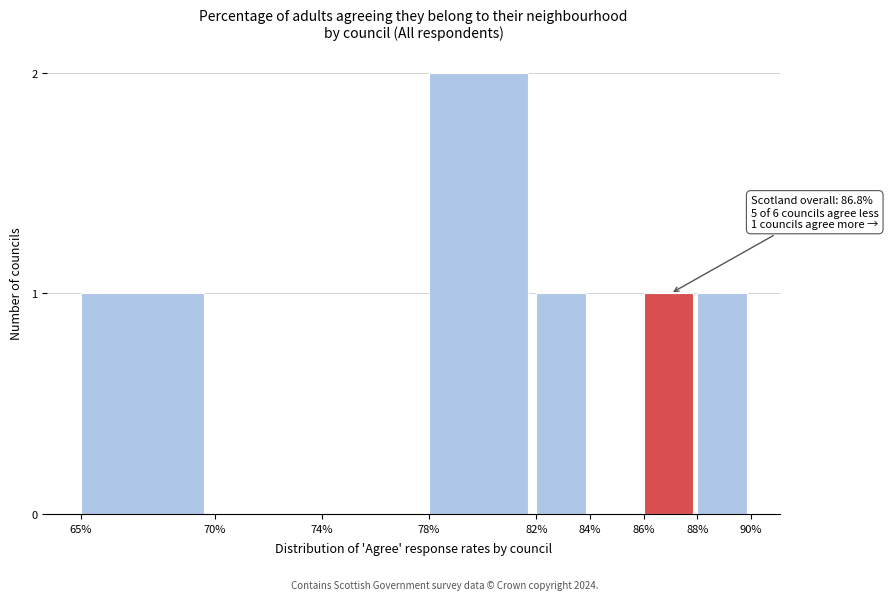

Reading left to right, transcribe all the data shown in this chart.

65%=1	70%=0	74%=0	78%=2	82%=1	84%=0	86%=1	88%=1